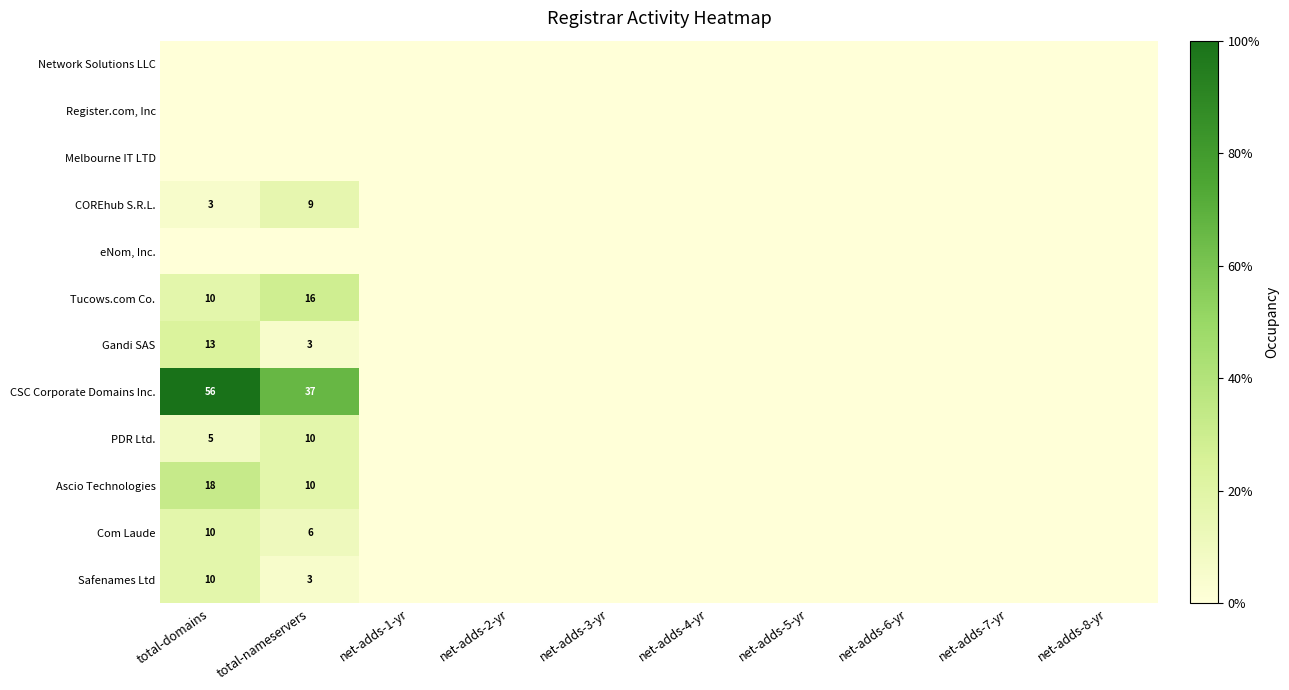

The value of Tucows.com Co. at total-nameservers is 16. True or false?

True